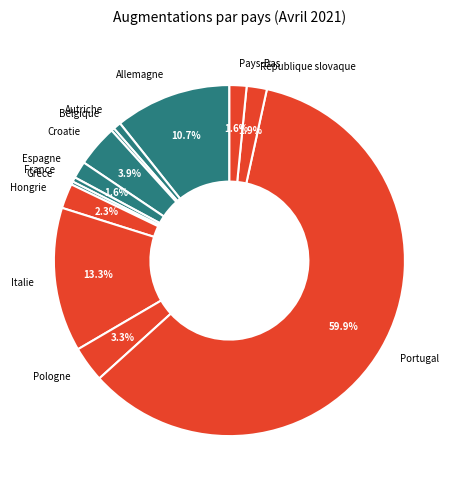

Which slice is the largest?

Portugal